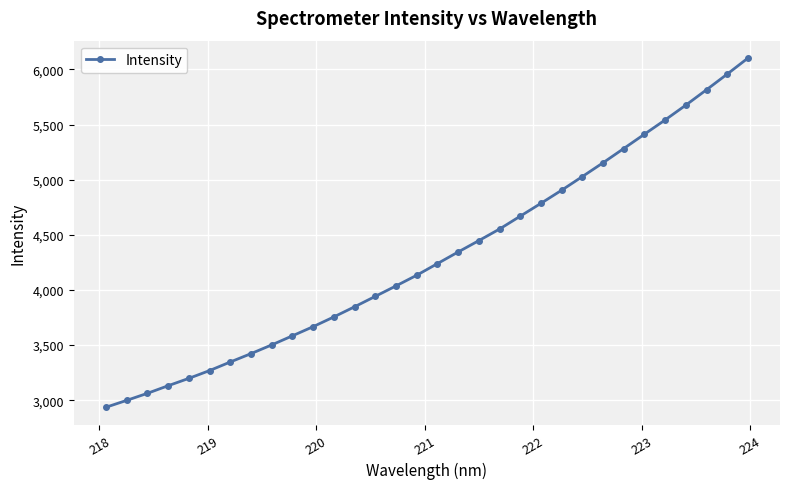

What is the value of the 29th point from the left?

5676.3